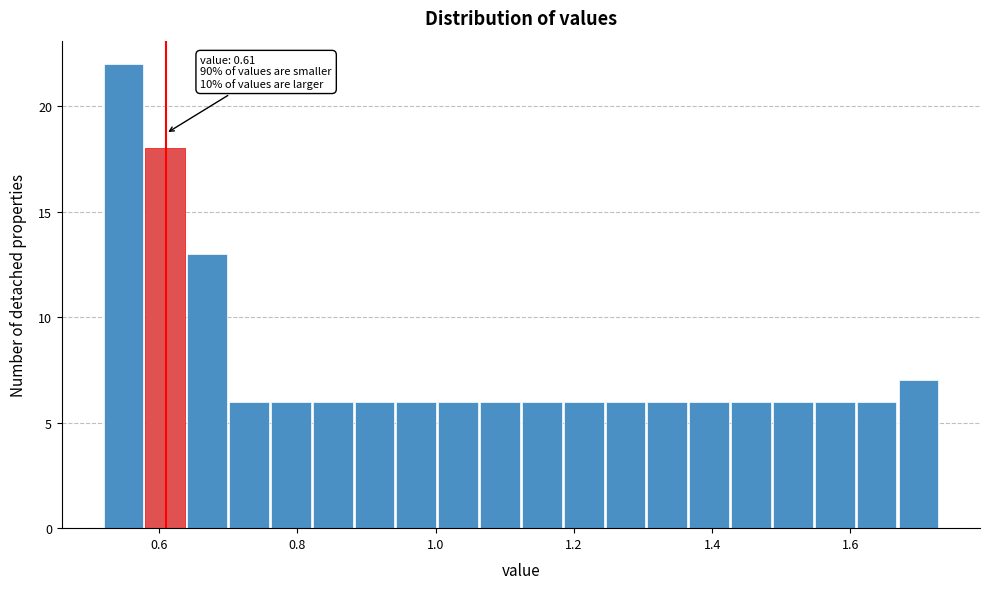

Read against the x-axis, roughly where is the centre of the tallest bar?

0.54